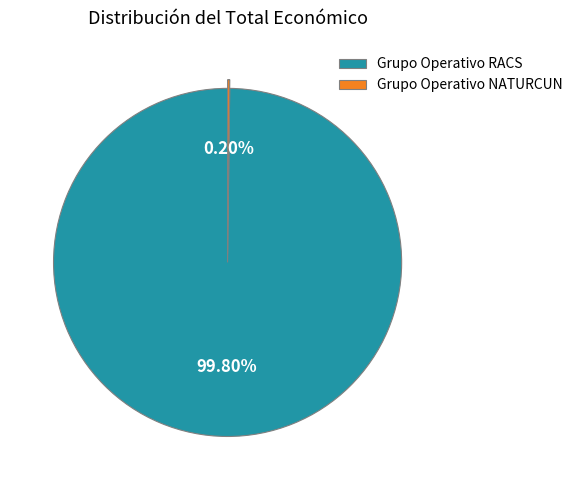

Which slice is the largest?

Grupo Operativo RACS